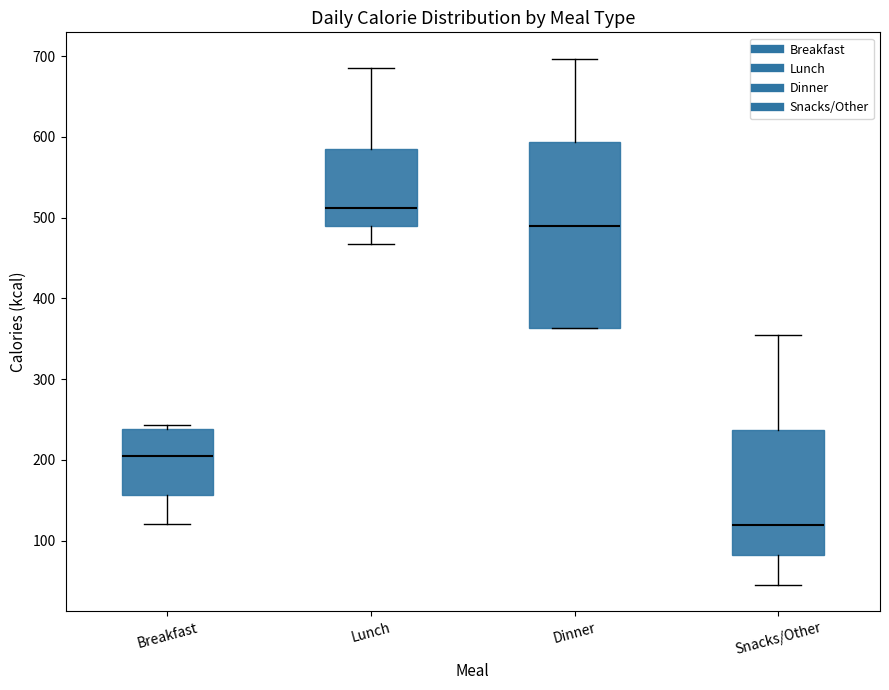

Which box is the tallest, from its lower edge to its upper edge?

Dinner